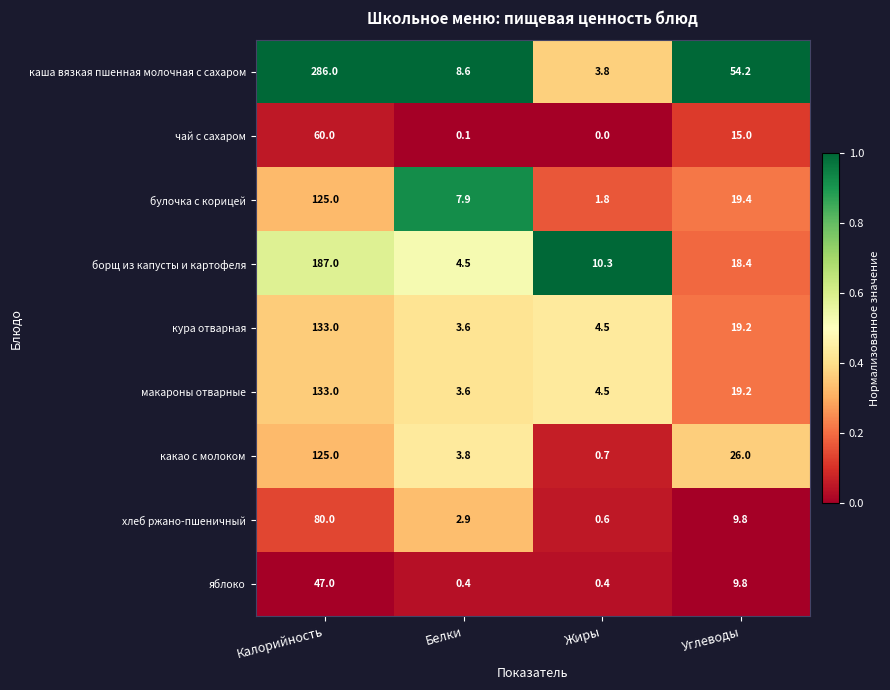

What is the difference between the highest and lowest values at Углеводы?

44.4